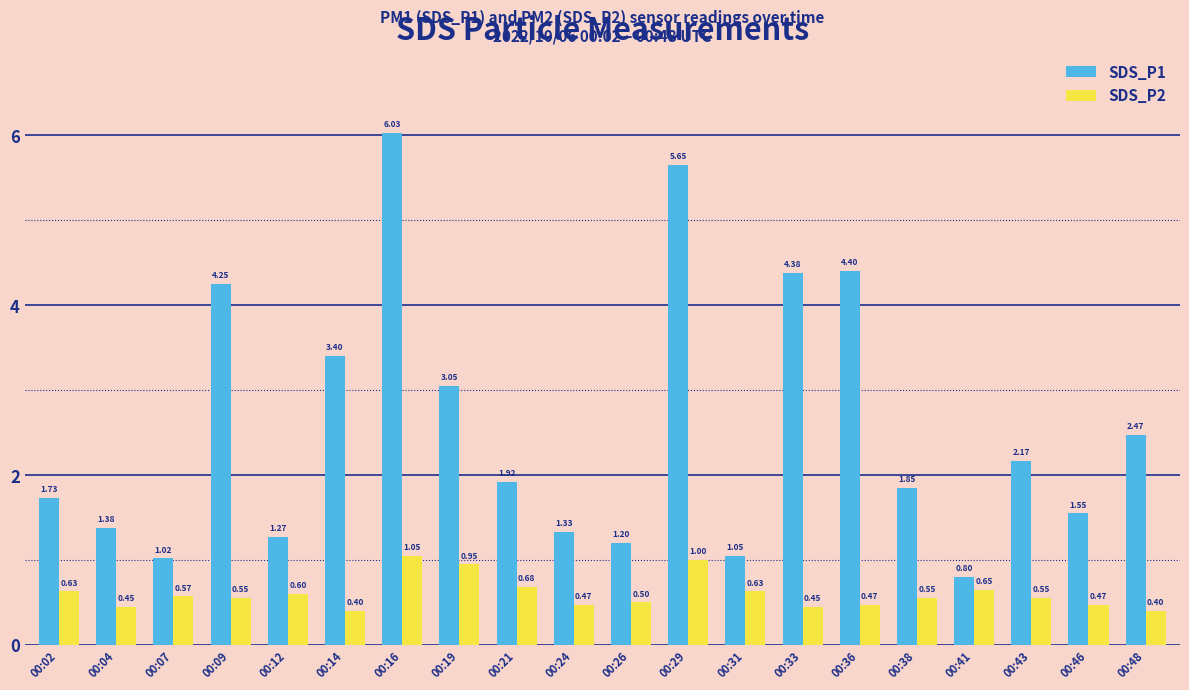

Is the value of SDS_P2 at 00:46 greater than the value of SDS_P1 at 00:26?

No